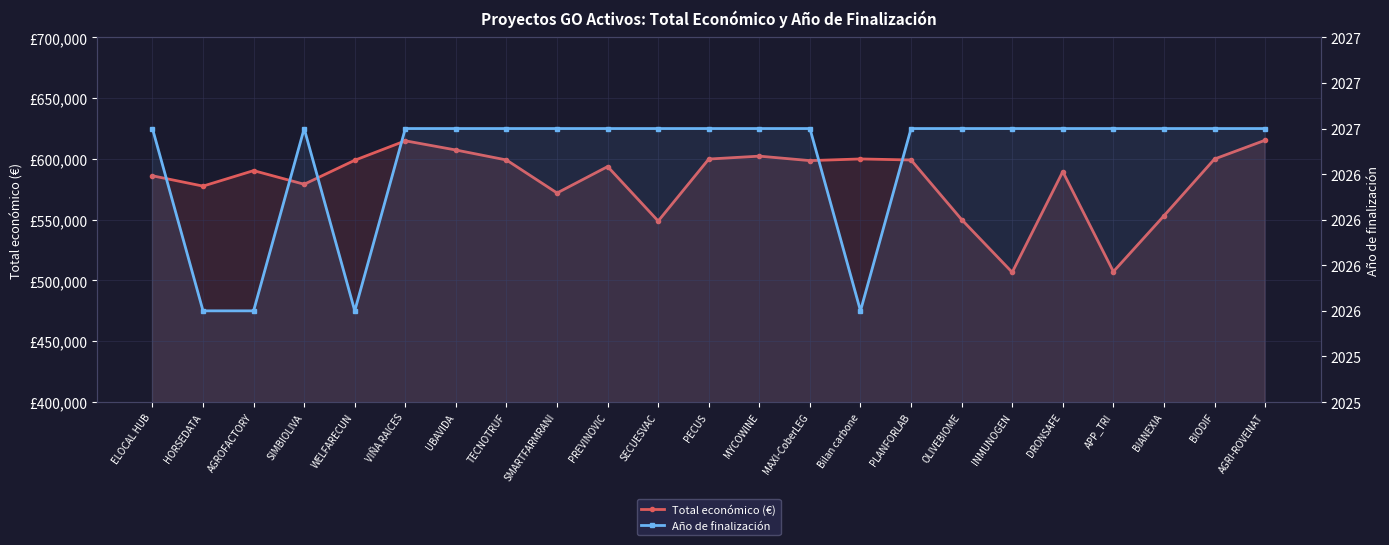

What is the value of the Total económico (€) point at the 12th from the left?

599898.0